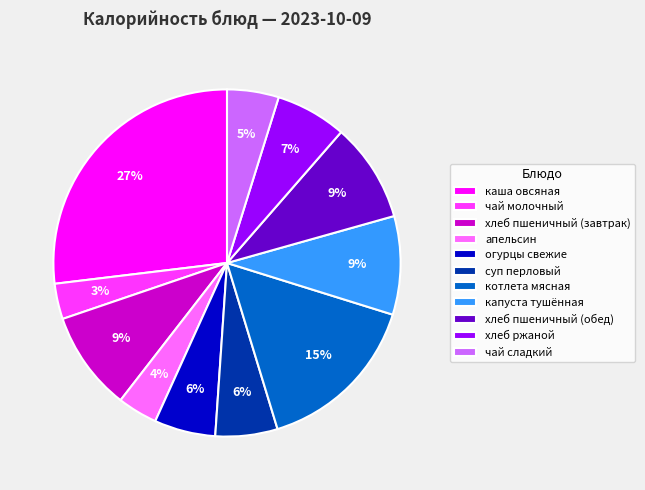

The апельсин slice represents 4% of the pie. True or false?

True